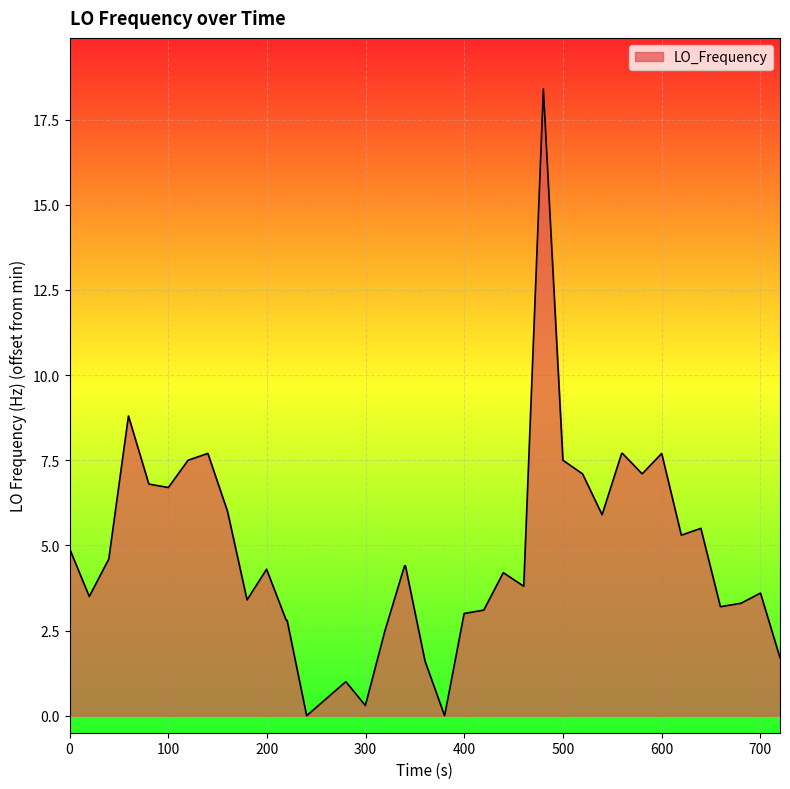

What is the difference between the maximum and minimum values?

18.4